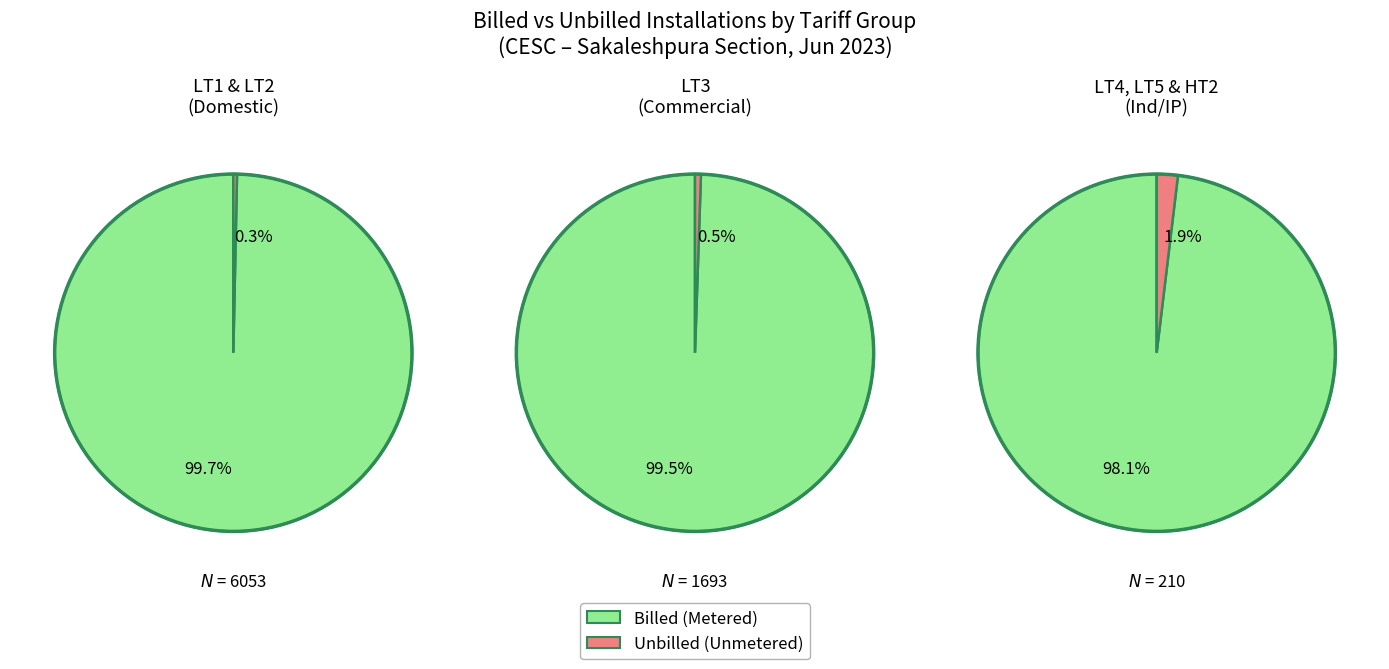

How many slices are in this pie chart?

6